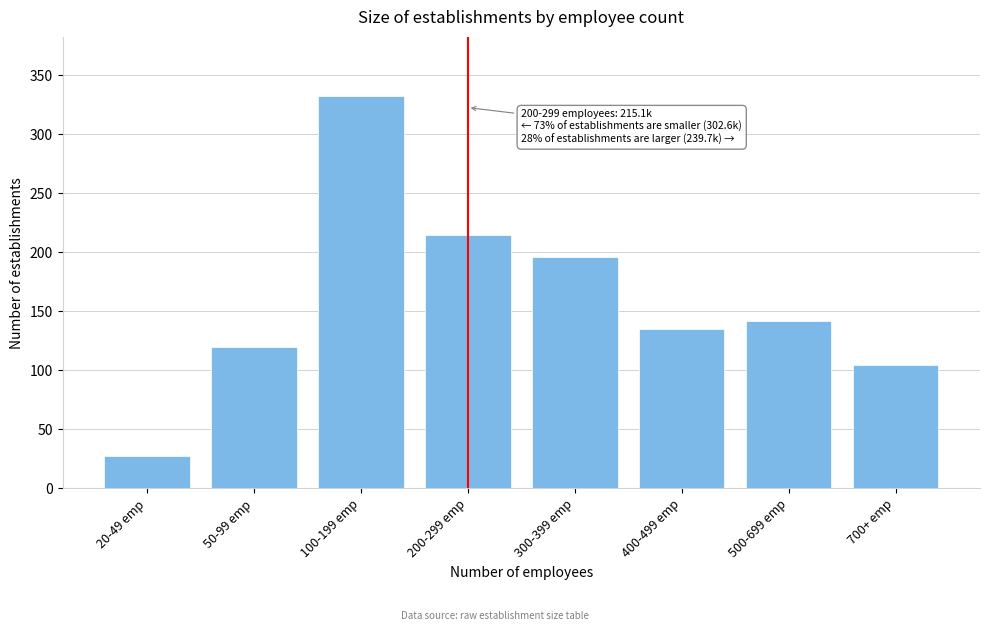

Reading left to right, what are all the values shown in this chart?

20-49 emp=27.2	50-99 emp=120.3	100-199 emp=332.7	200-299 emp=215.1	300-399 emp=196.1	400-499 emp=135.3	500-699 emp=142.1	700+ emp=104.3